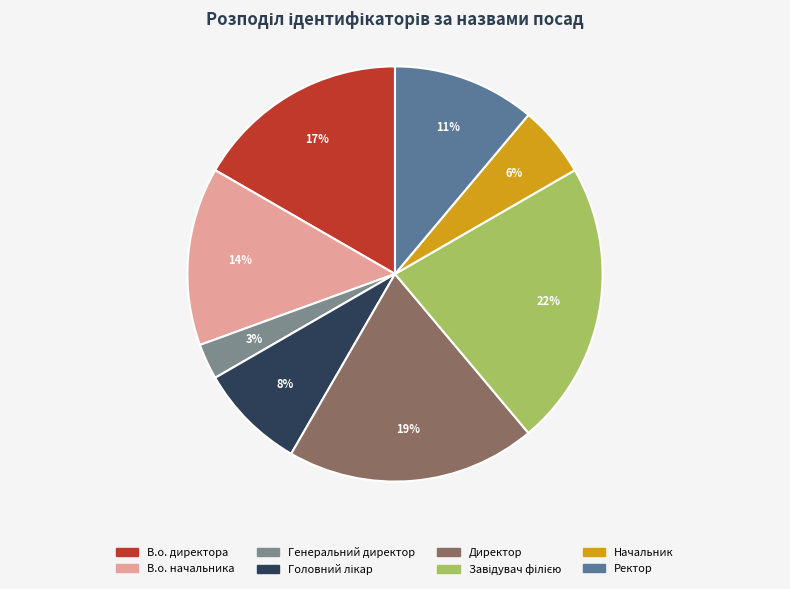

Is there any slice that represents more than half of the pie?

No